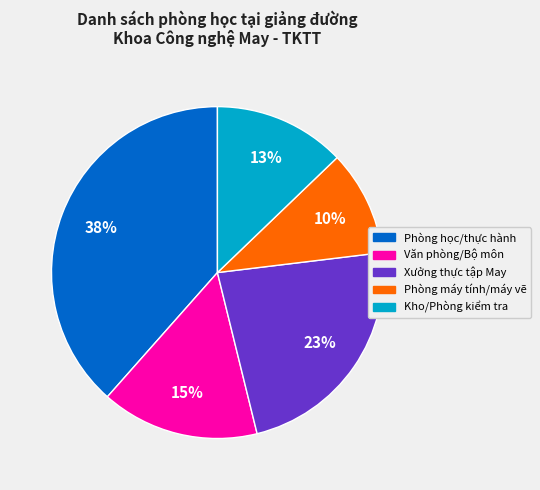

Approximately how many times larger is the value at Xưởng thực tập May compared to Văn phòng/Bộ môn?

1.5